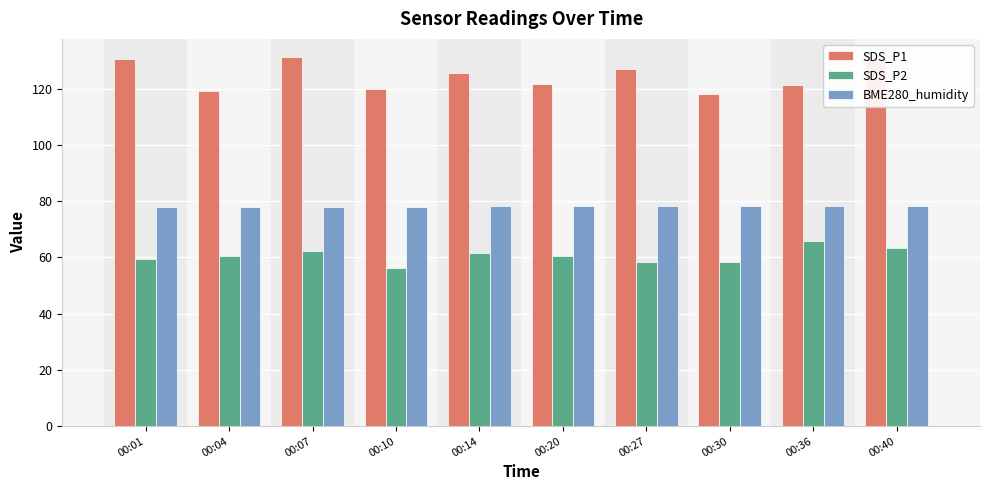

Is the value of SDS_P2 at 00:07 greater than the value of BME280_humidity at 00:27?

No